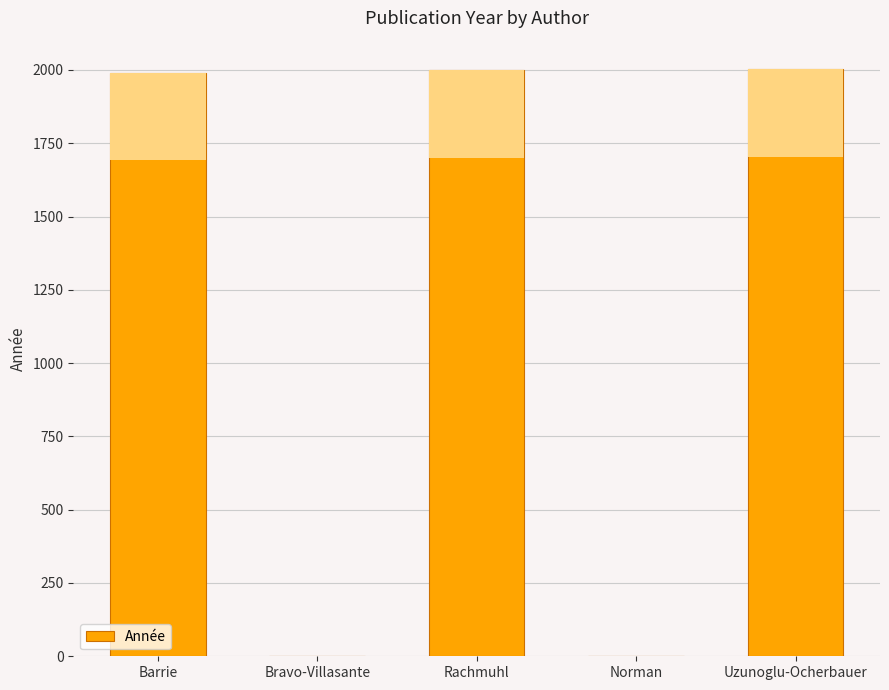

Reading left to right, list all the values displayed in this chart.

1991	0	2000	0	2004